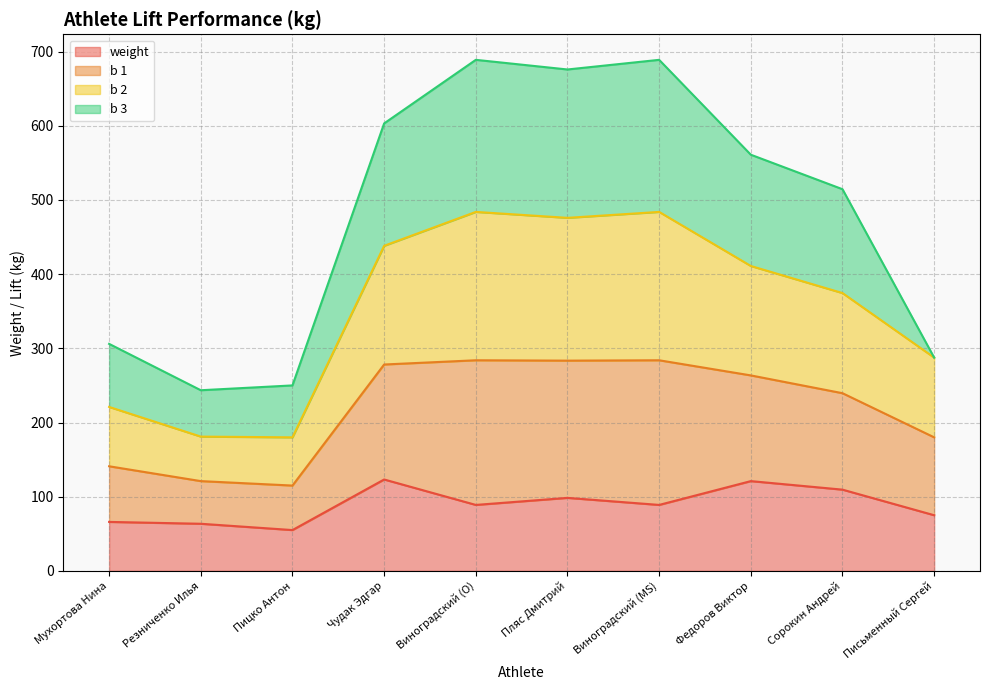

True or false: b 1 and weight cross at least once.

False